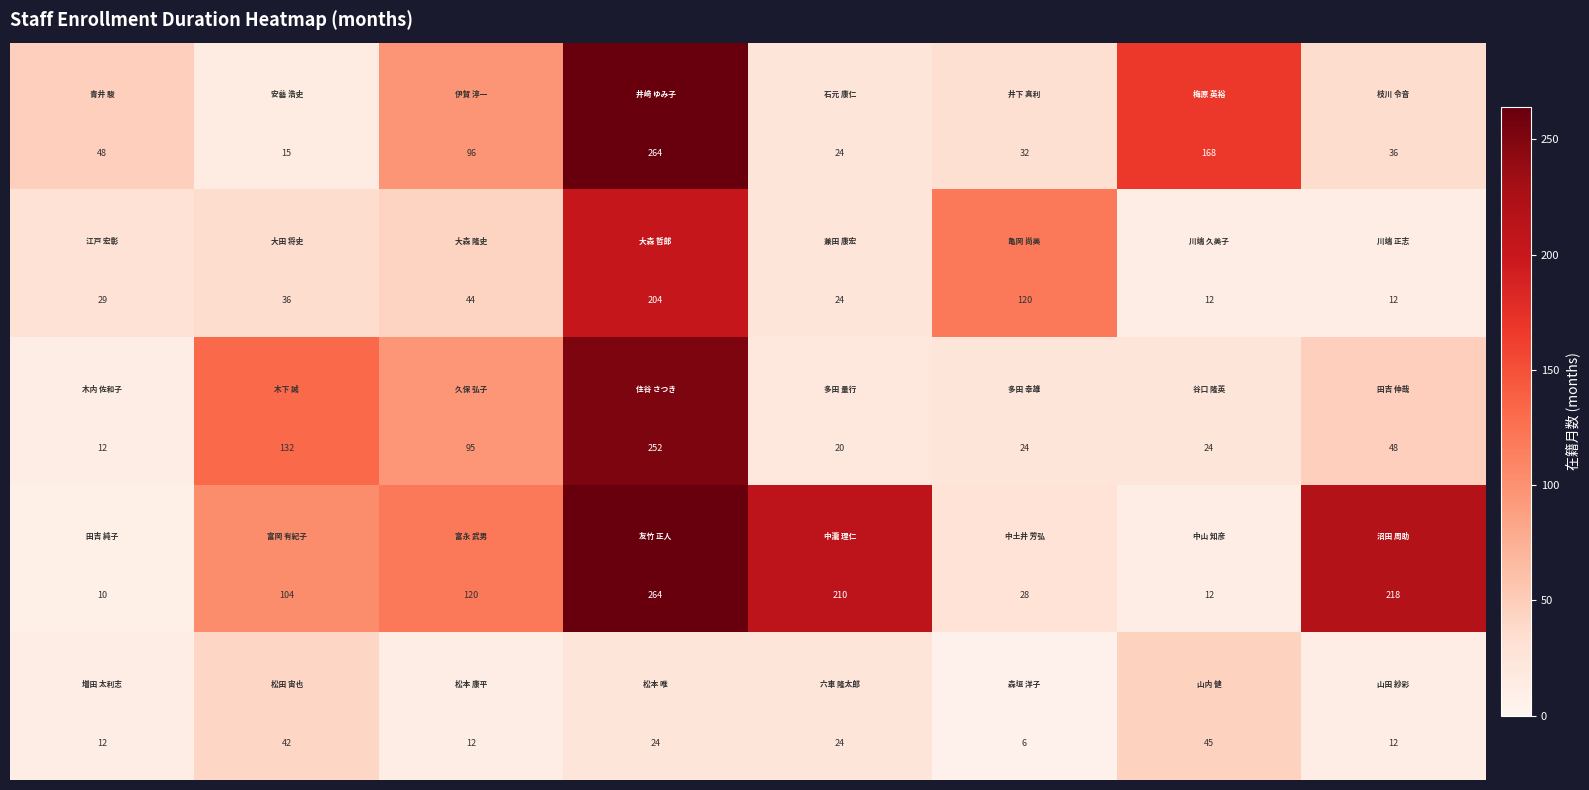

What is the minimum value shown in the chart?

6